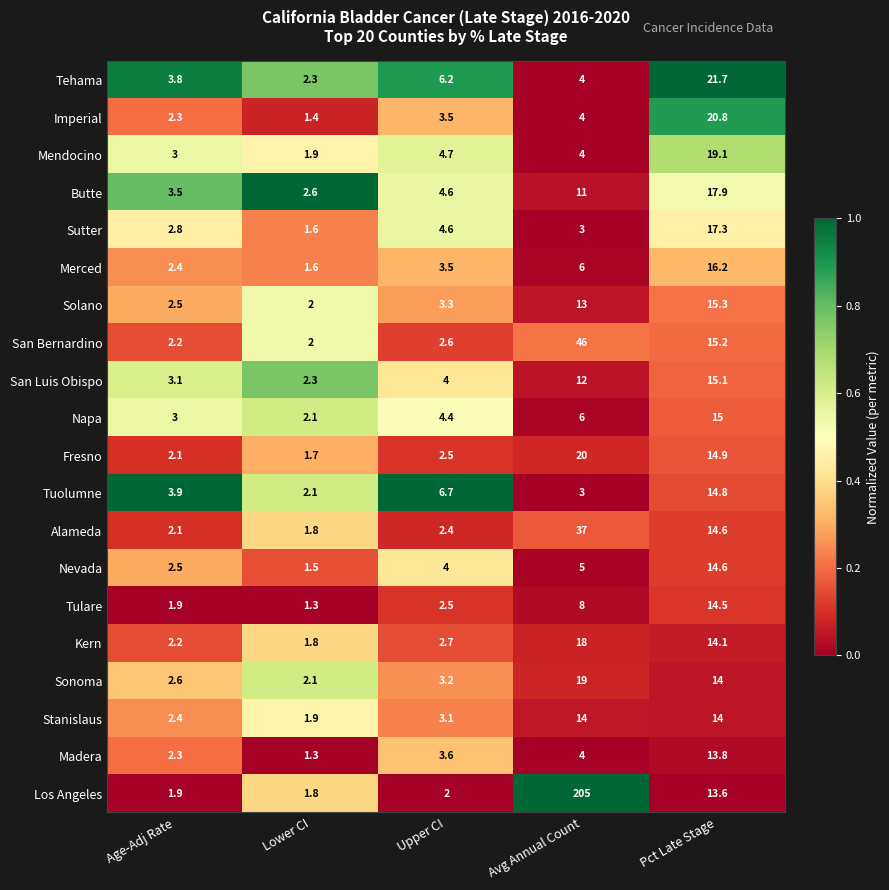

List the labels in order of Tulare value, smallest first.

Lower CI, Age-Adj Rate, Upper CI, Avg Annual Count, Pct Late Stage